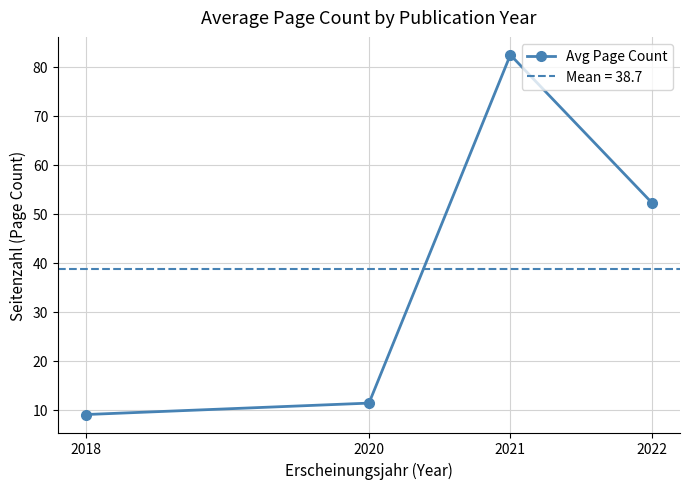

What is the maximum value shown in the chart?

82.4